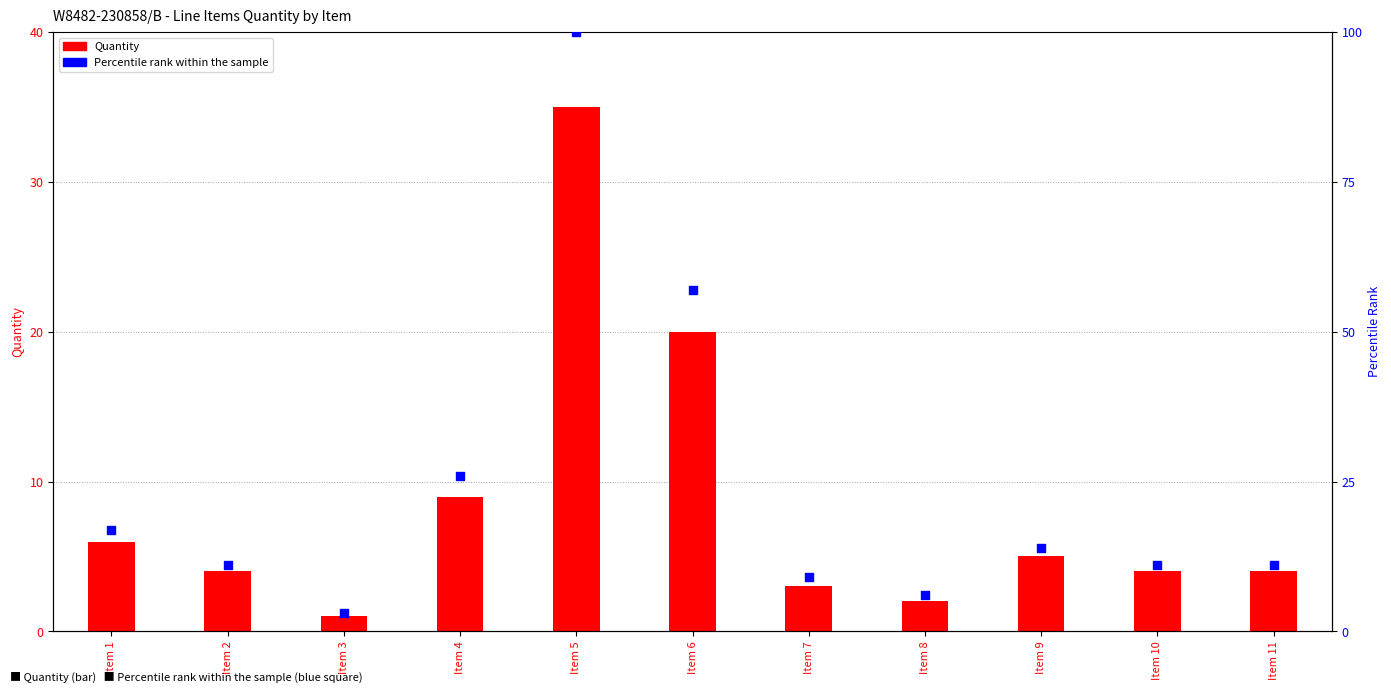

What is the total value across all series at Item 10?

15